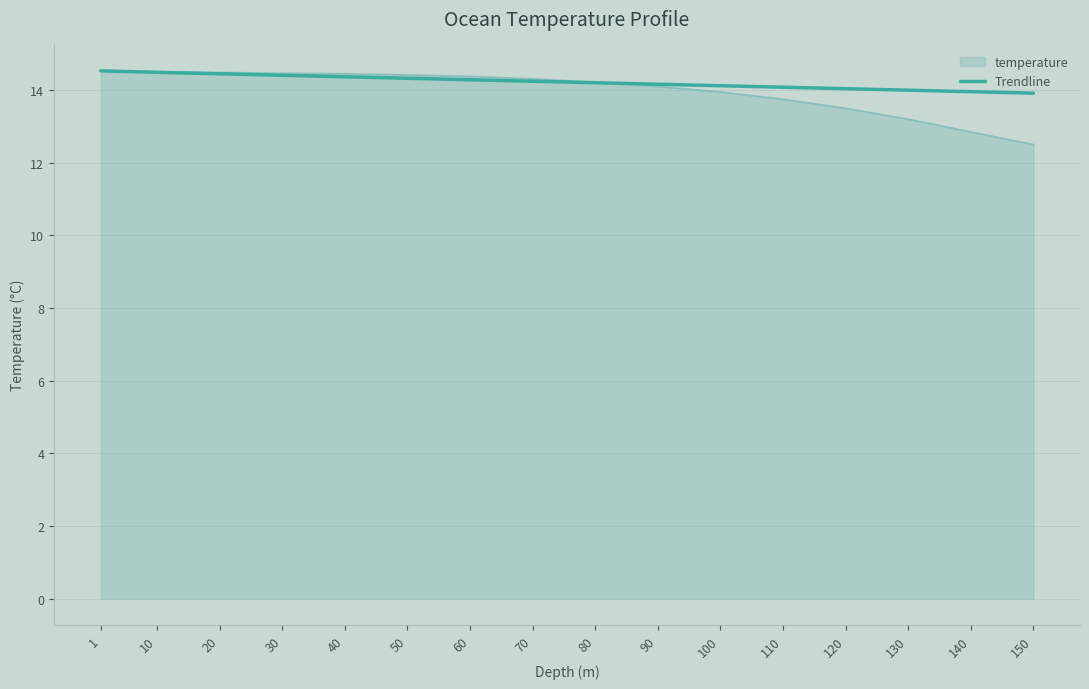

What is the total value across all series at 120?

27.5